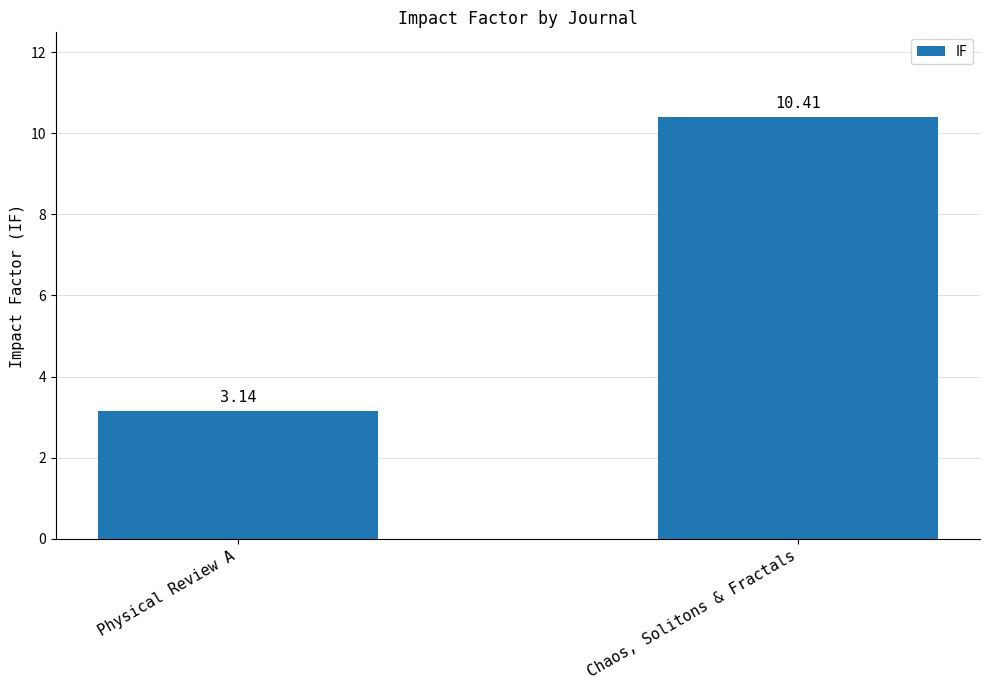

Where is the data nearest to the value 6?

Physical Review A